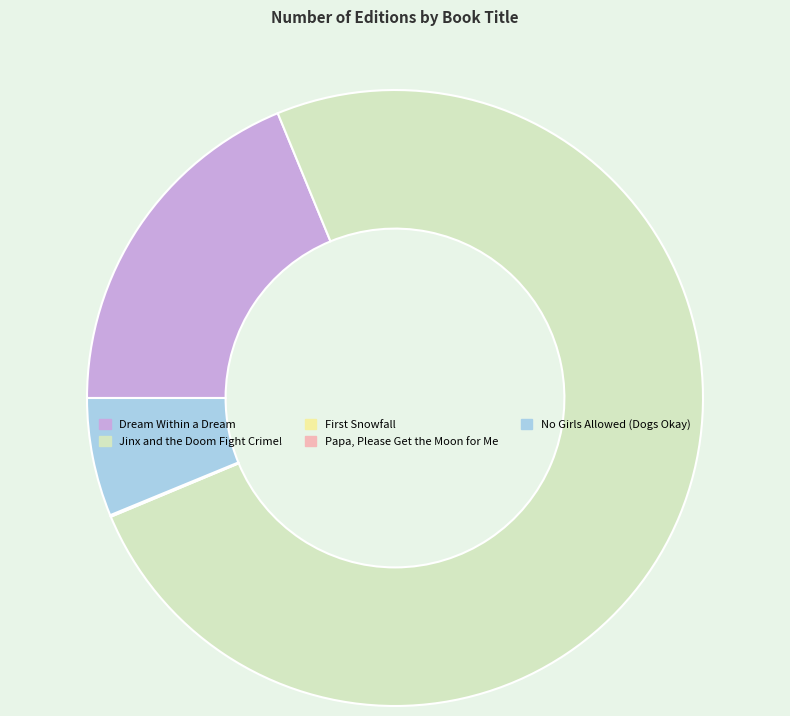

What is the largest slice in the pie chart?

Jinx and the Doom Fight Crime!